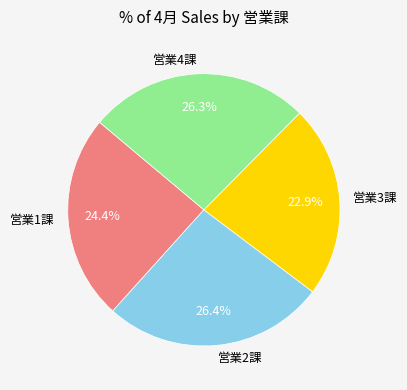

To the nearest percent, what is the difference between the 営業2課 and 営業1課 slice percentages?

2%